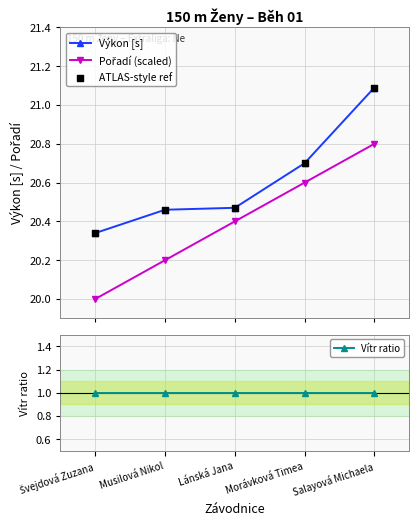

At which category is the sum across all series the highest?

Salayová Michaela